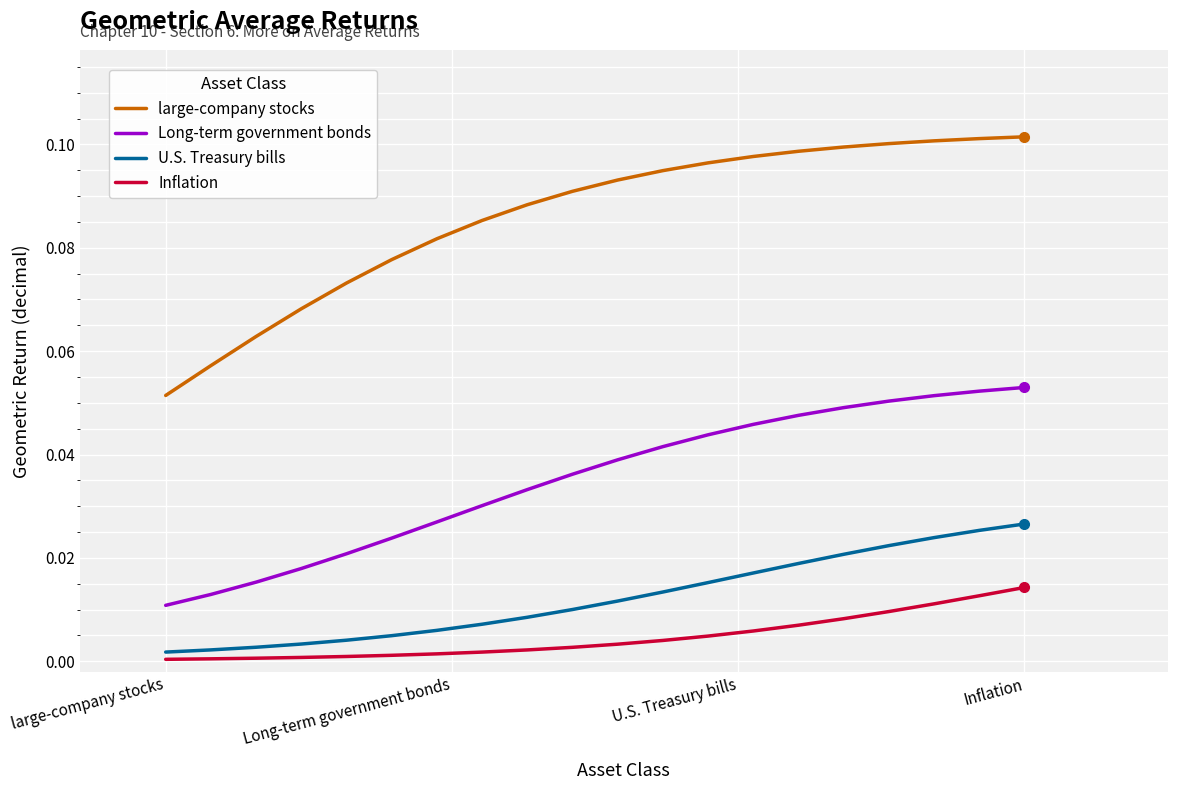

True or false: Long-term government bonds and U.S. Treasury bills intersect in this chart.

False